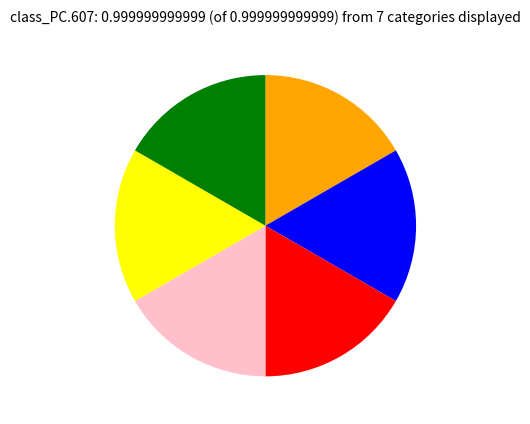

Is there a majority slice in this chart?

No